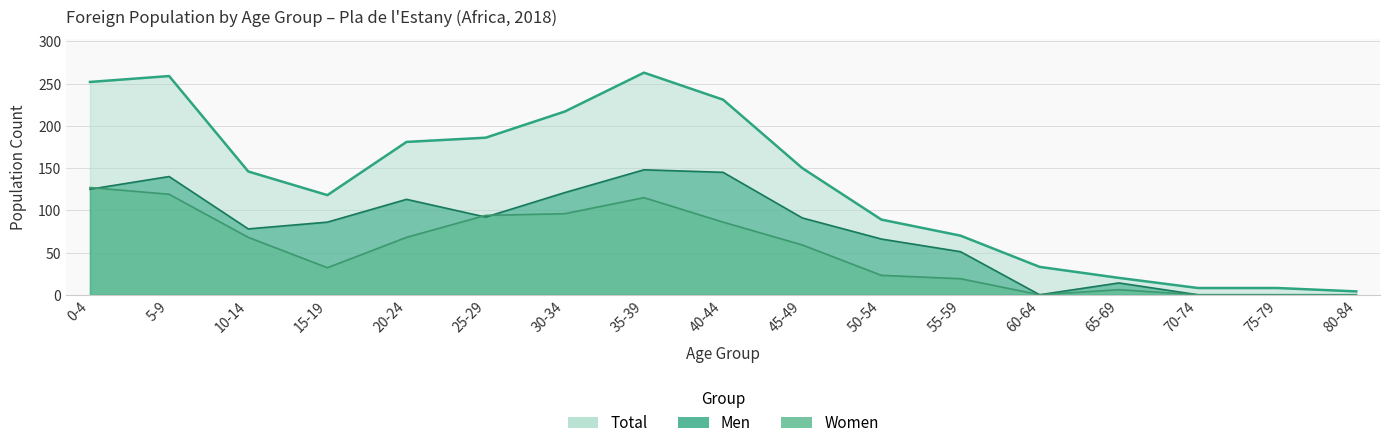

Between 80-84 and 25-29, which is larger?

25-29